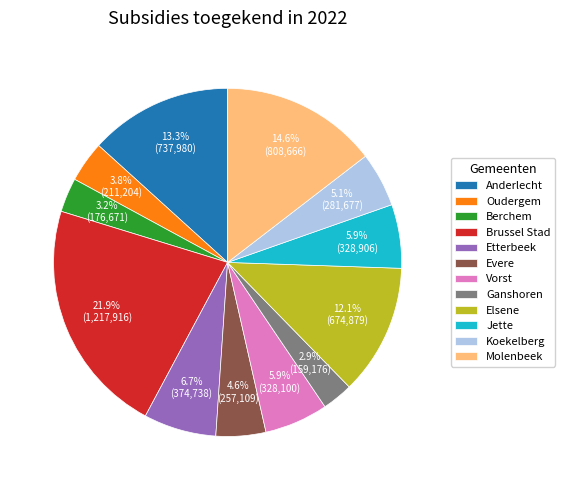

What is the largest slice in the pie chart?

Brussel Stad